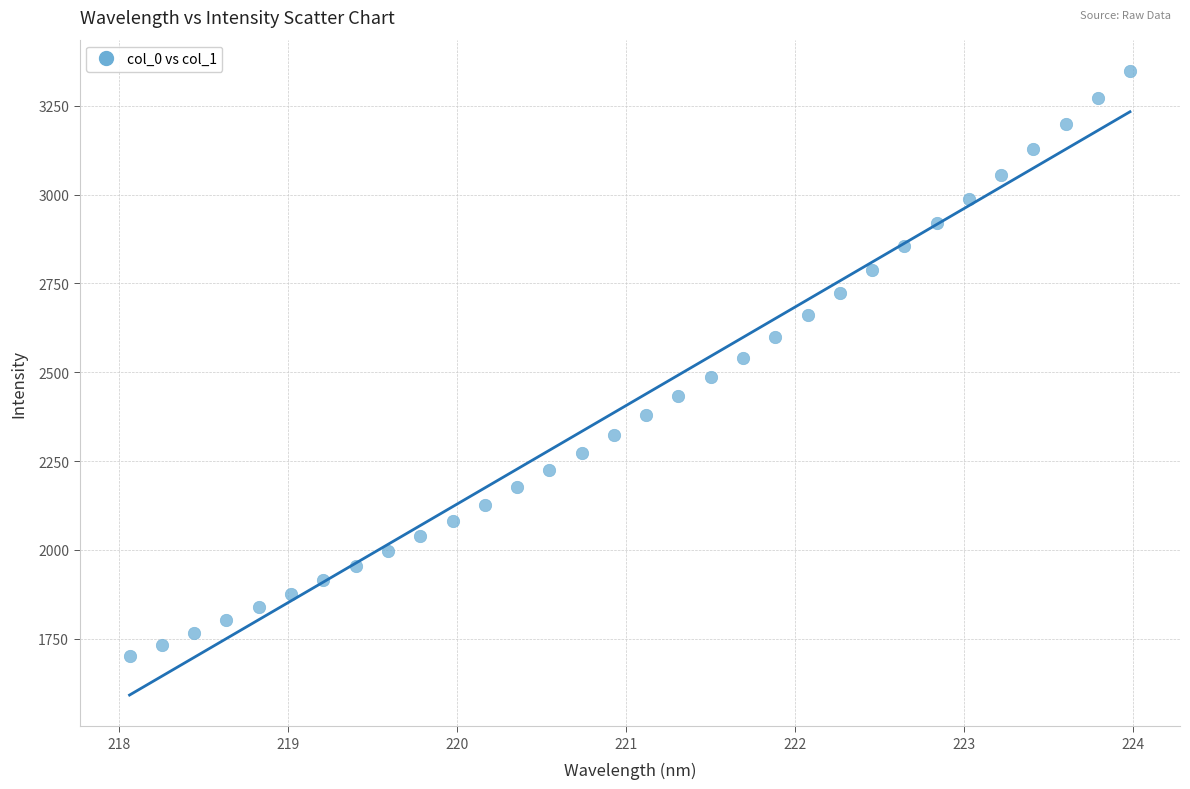

What is the range of Y values (max minus min)?

1646.6